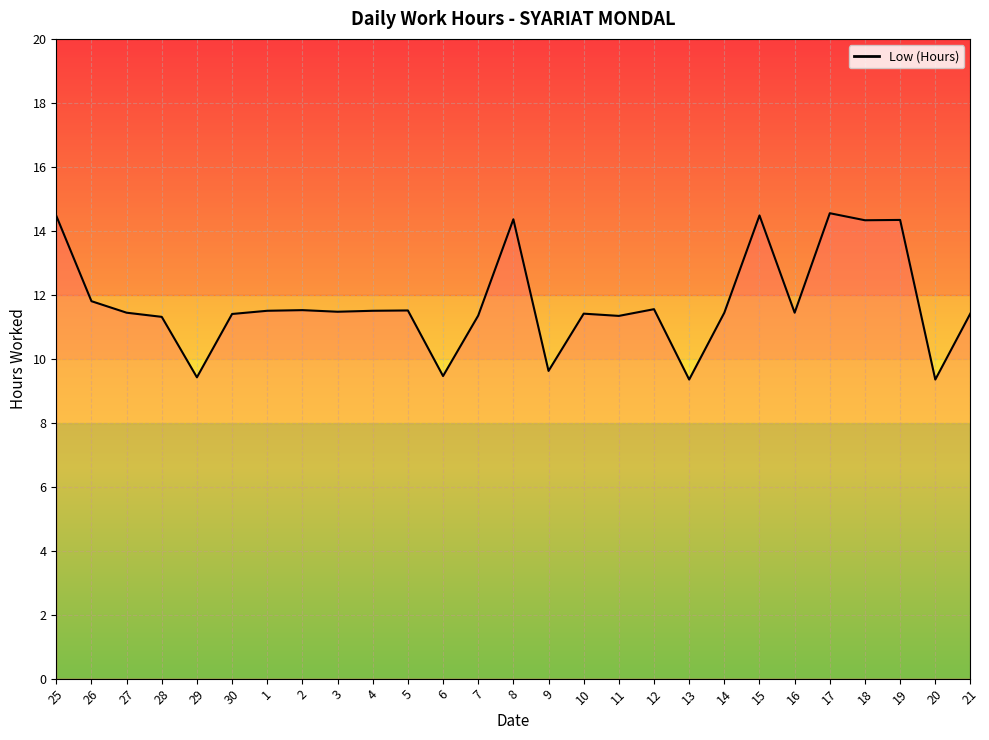

Which has a higher value, 21 or 15?

15